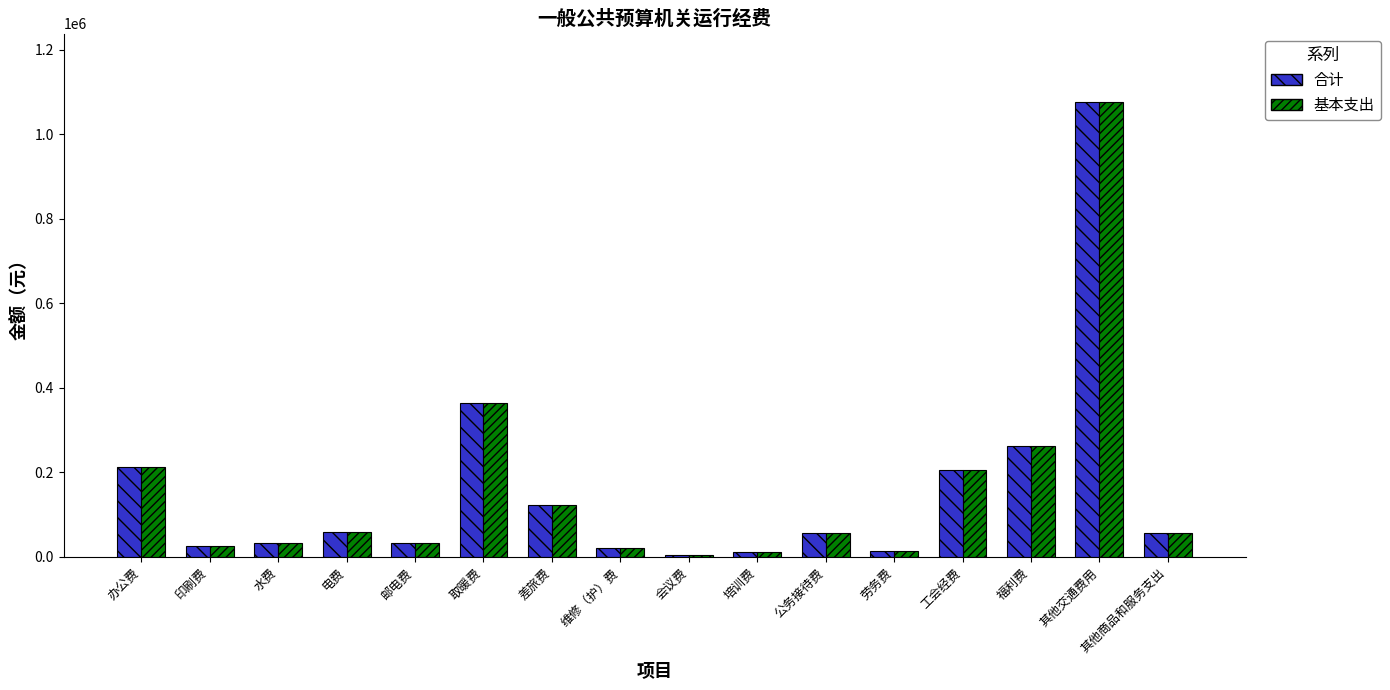

At which label is 合计 closest to 540500?

取暖费